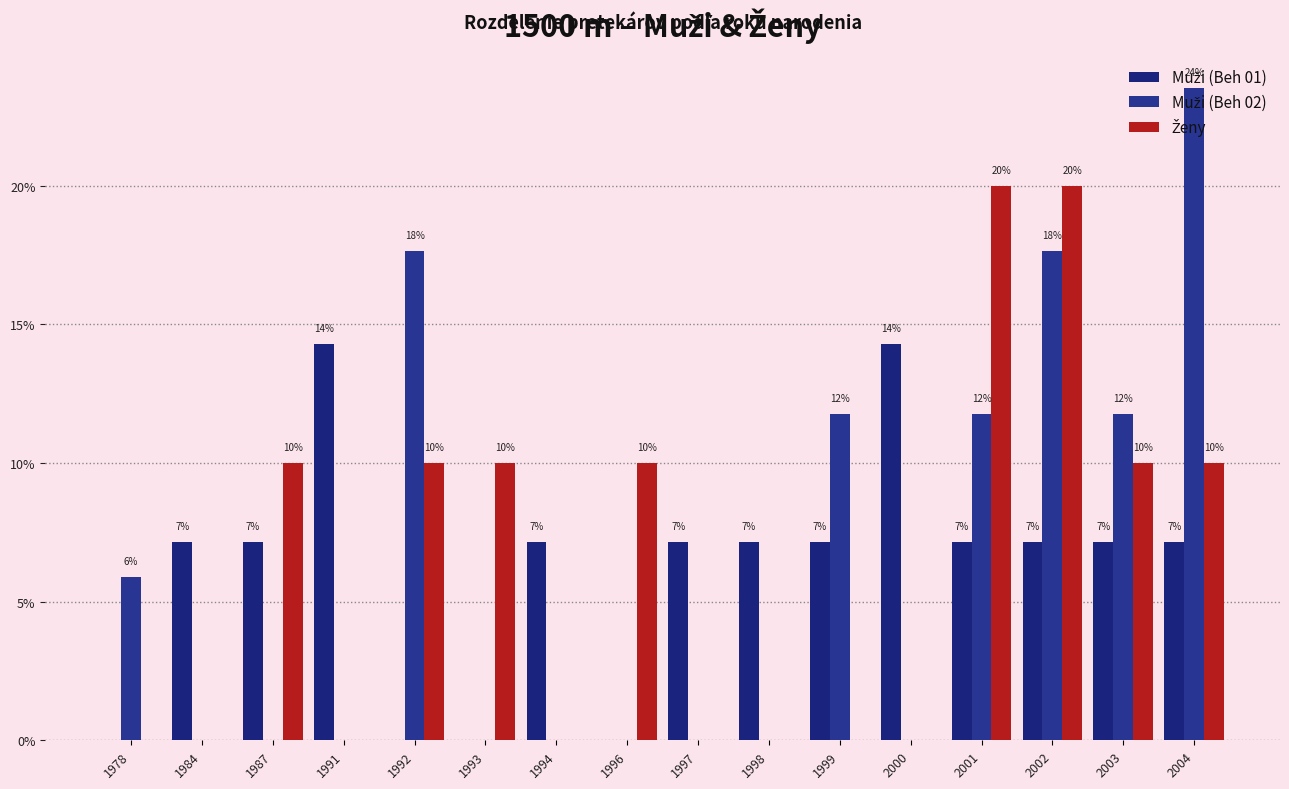

What is the maximum value shown in the chart?

23.5